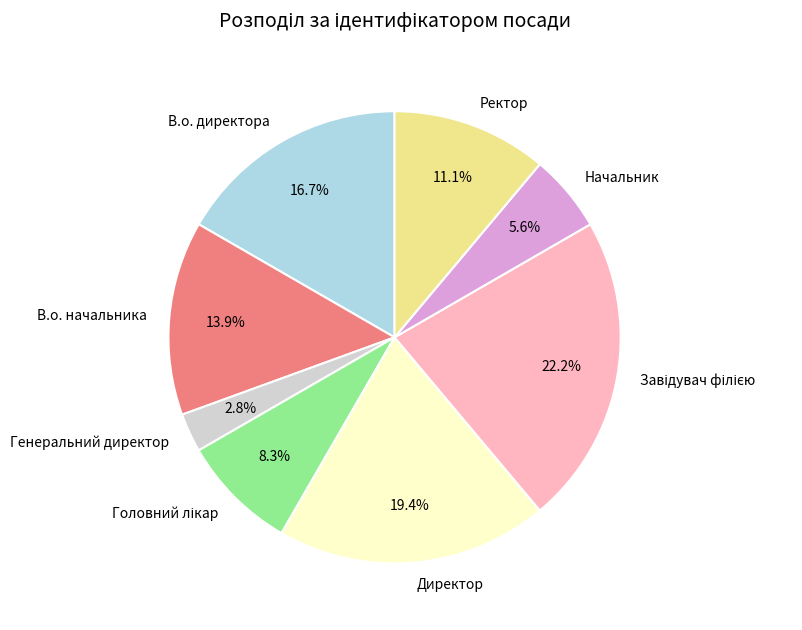

The В.о. директора slice represents 7% of the pie. True or false?

False